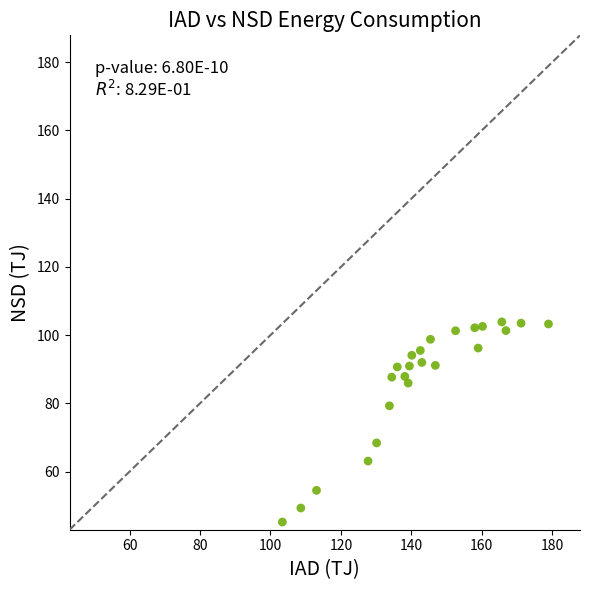

What is the range of Y values (max minus min)?

58.7